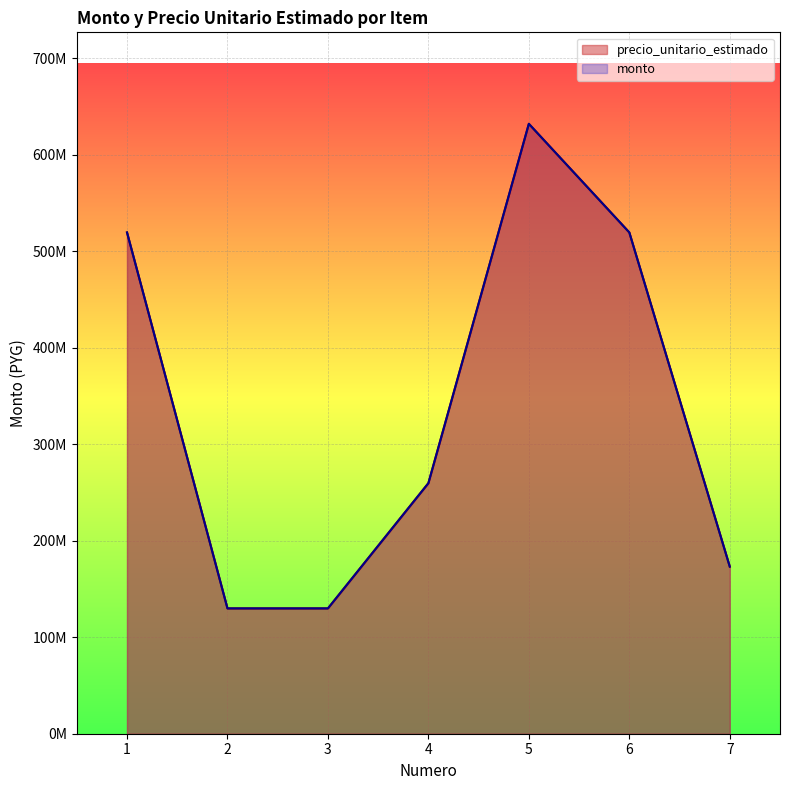

Which has a higher value, 1 or 6?

1